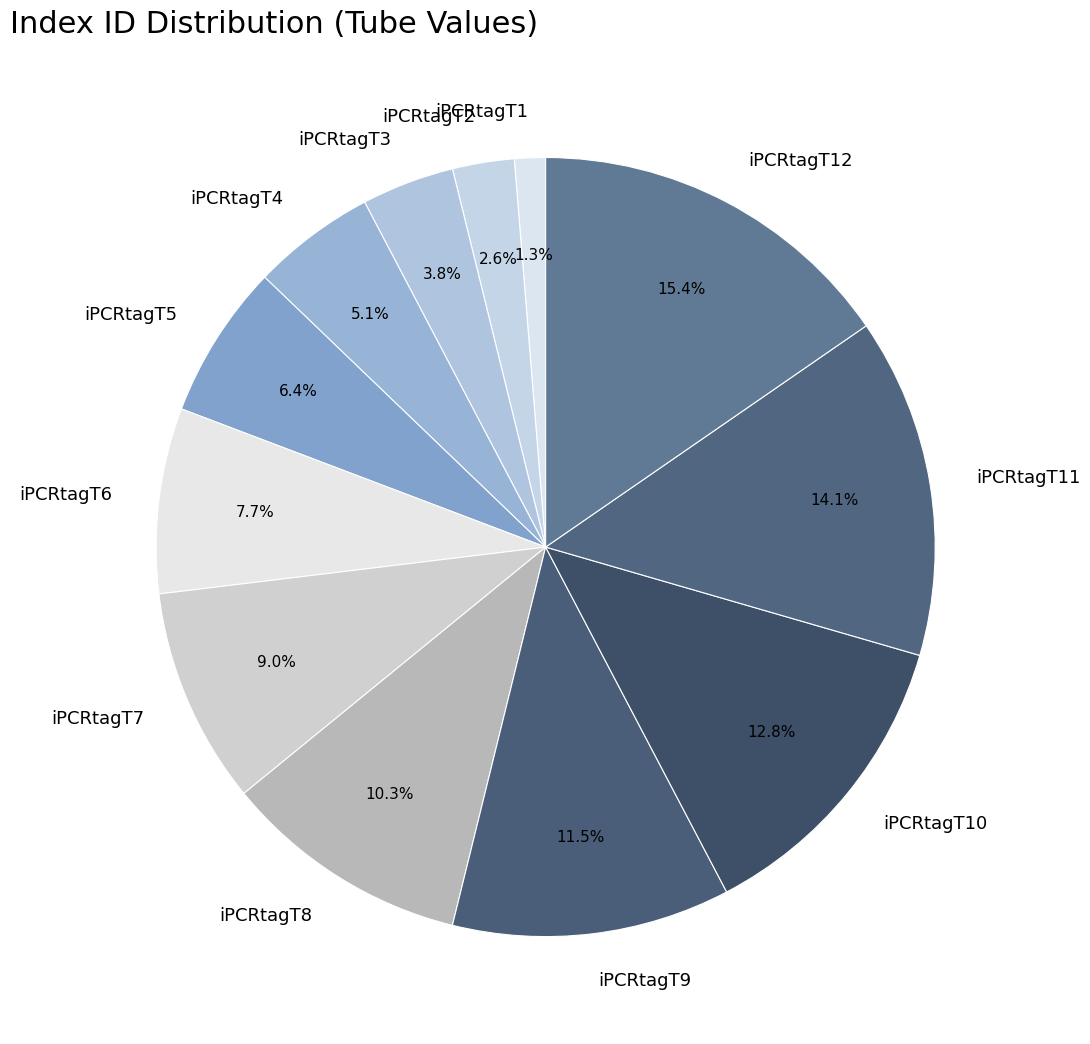

Does any single category account for the majority?

No